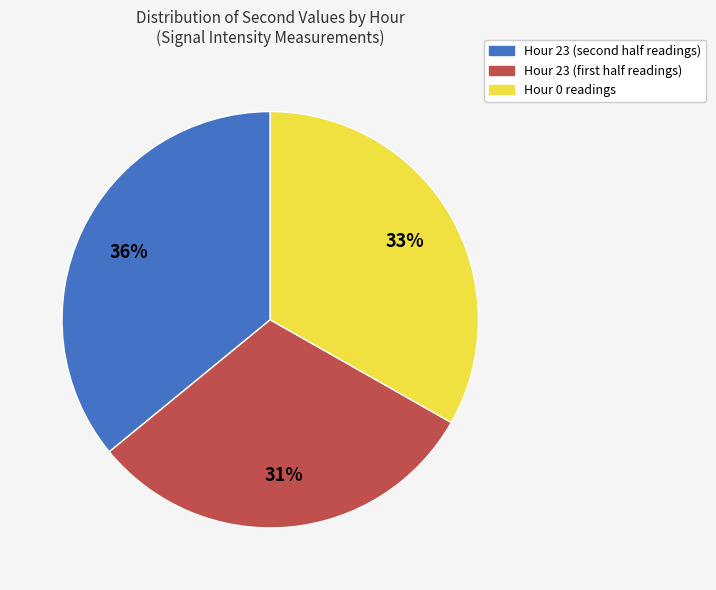

How many segments does this pie chart have?

3